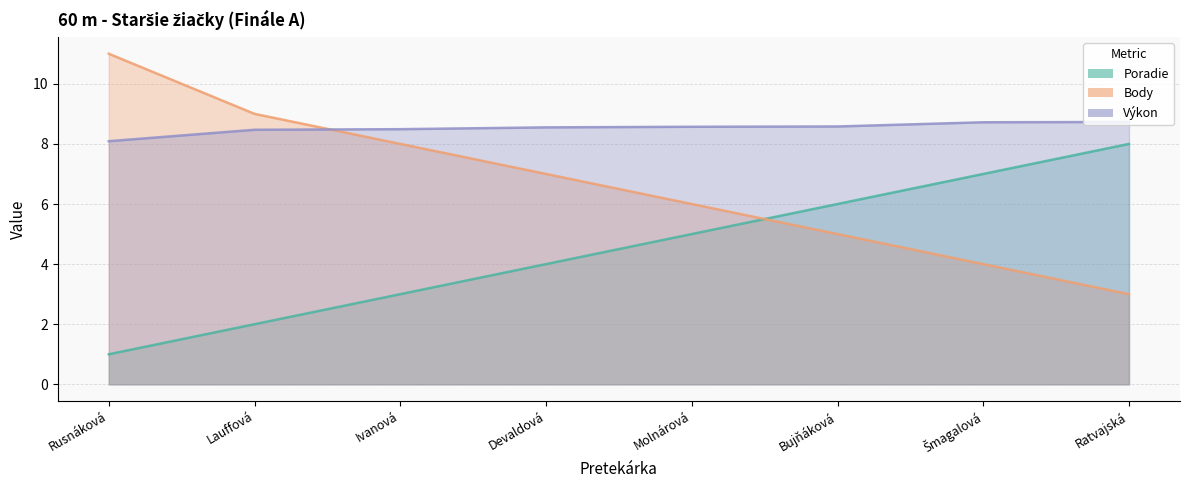

What is the spread (max minus min) of values at Devaldová?

4.6